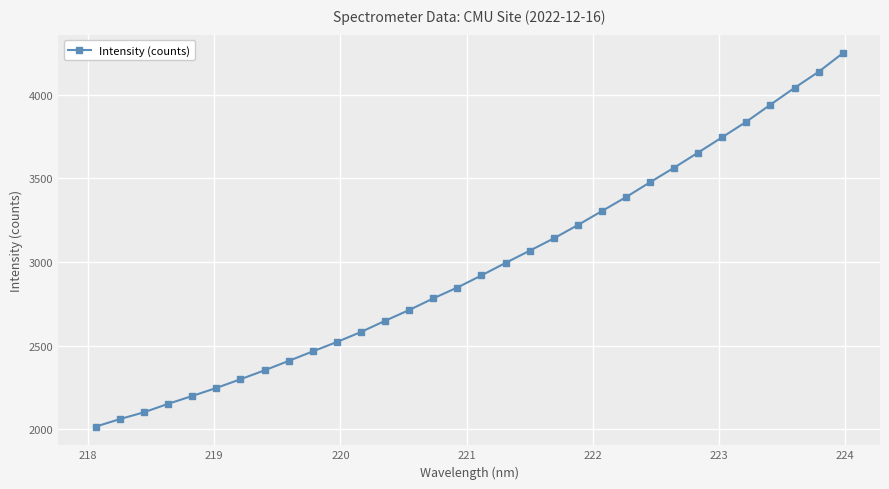

What is the difference between the maximum and minimum values?

2232.9